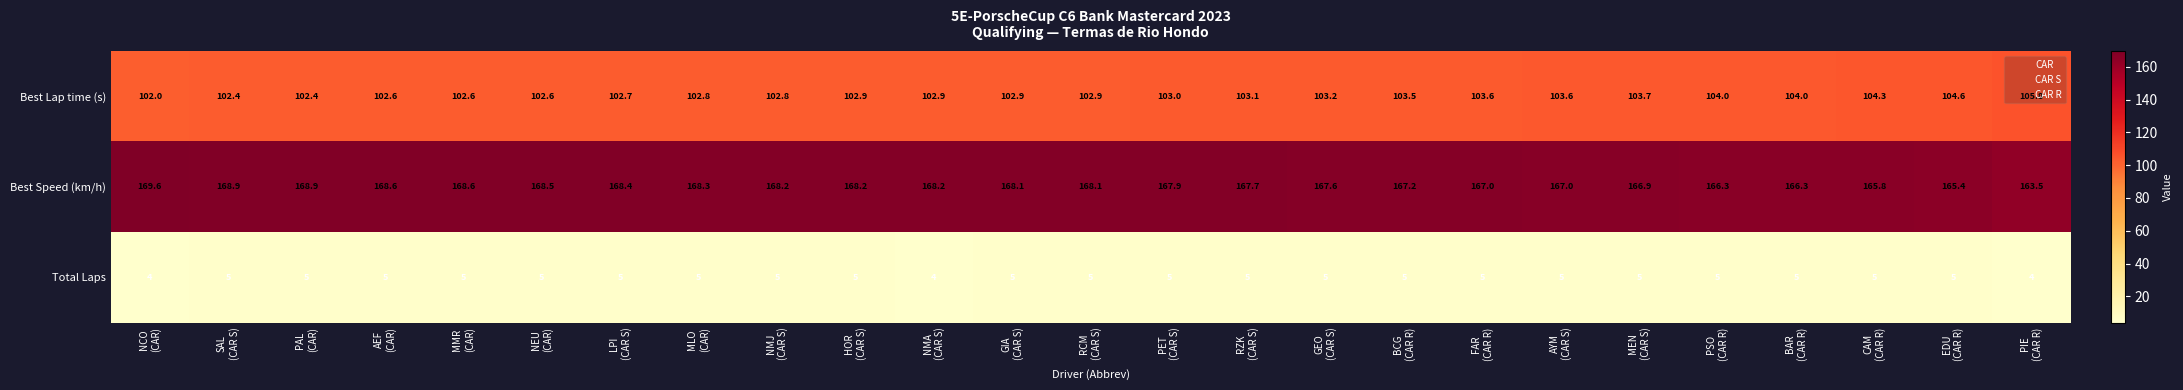

How many data points does each series have?

25